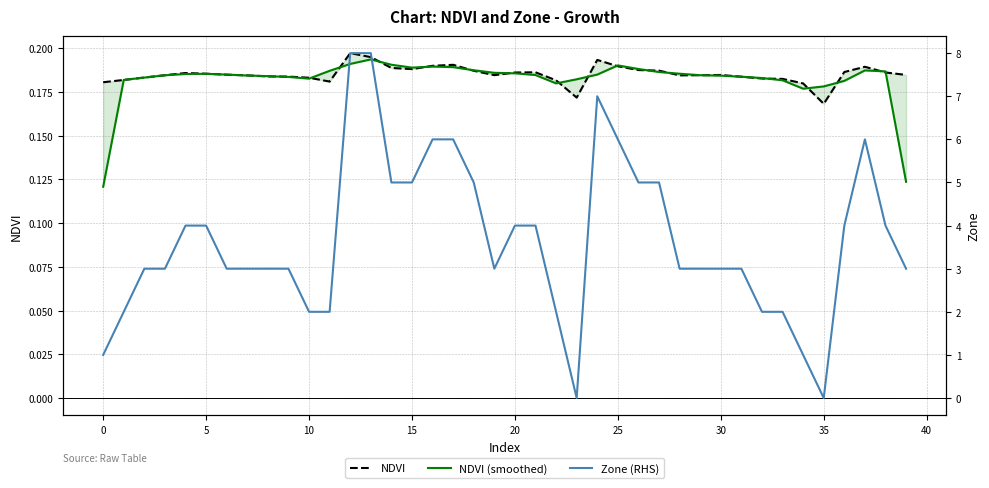

At how many categories does at least one series exceed 5?

7